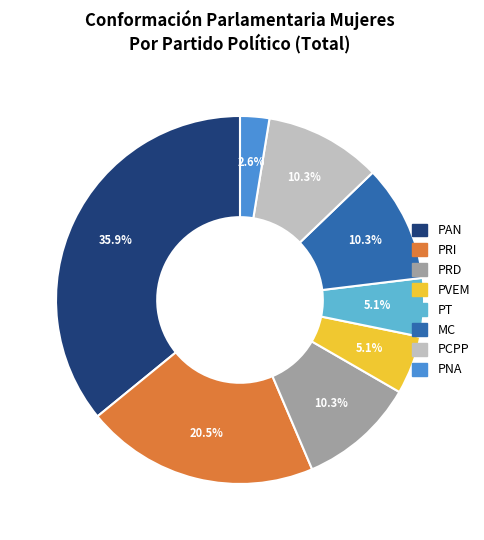

To the nearest percent, what percentage of the pie is PT?

5%